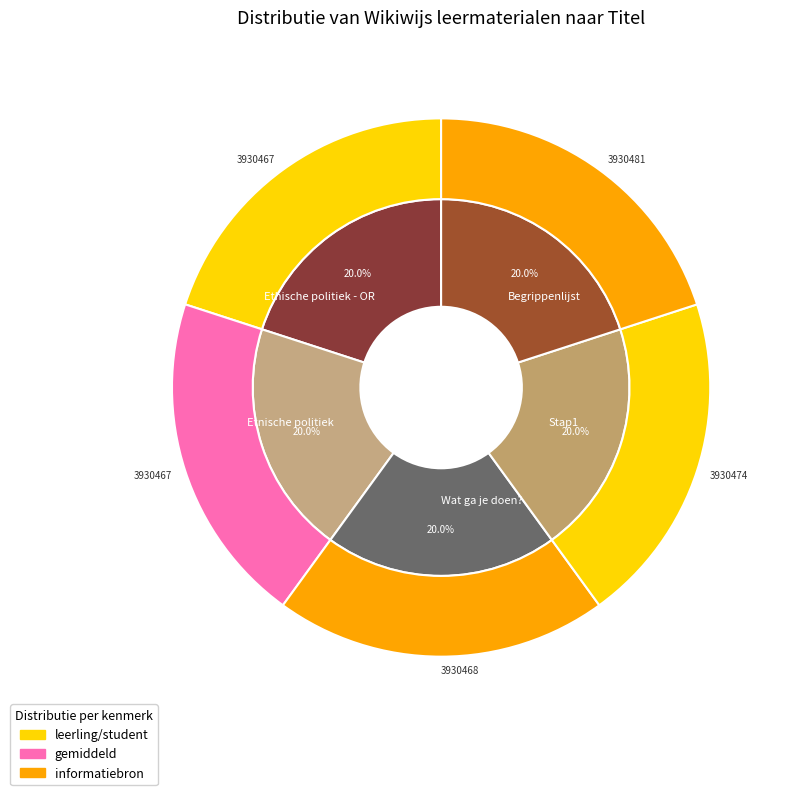

Is there any slice that represents more than half of the pie?

No